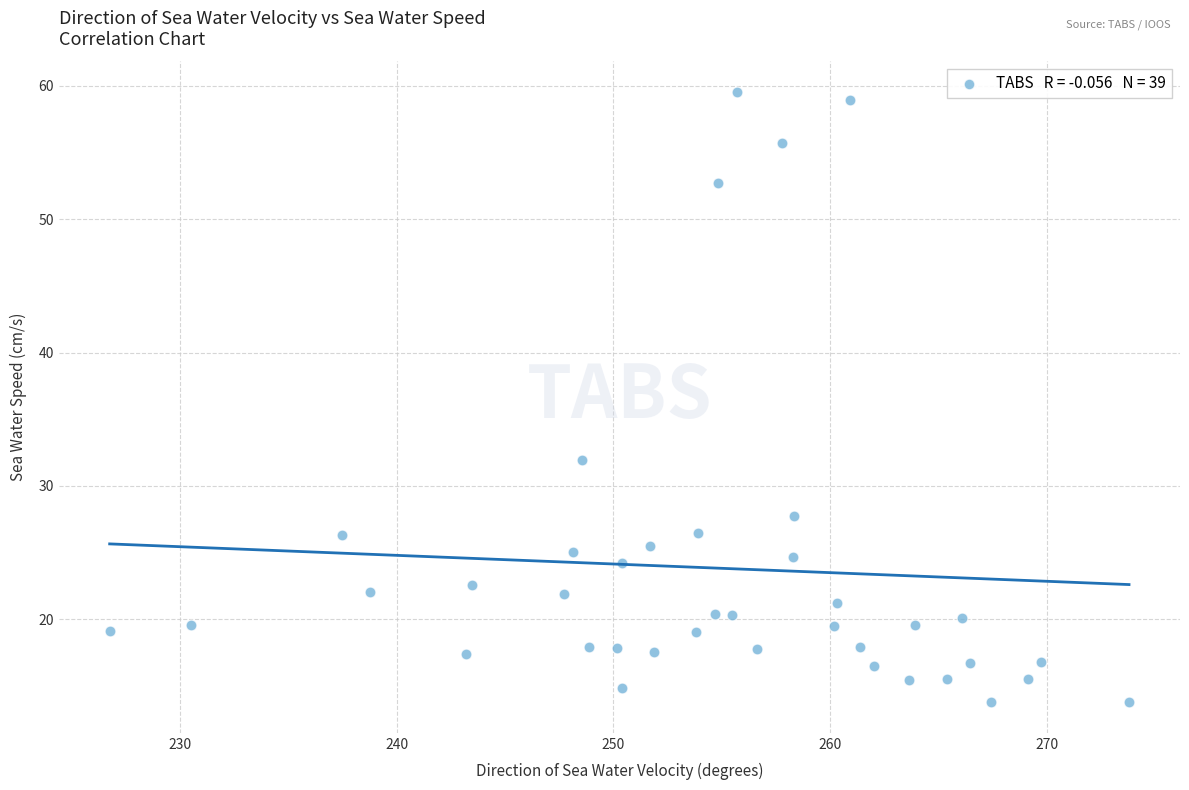

What Y value in the scatter plot is closest to 36?

31.9